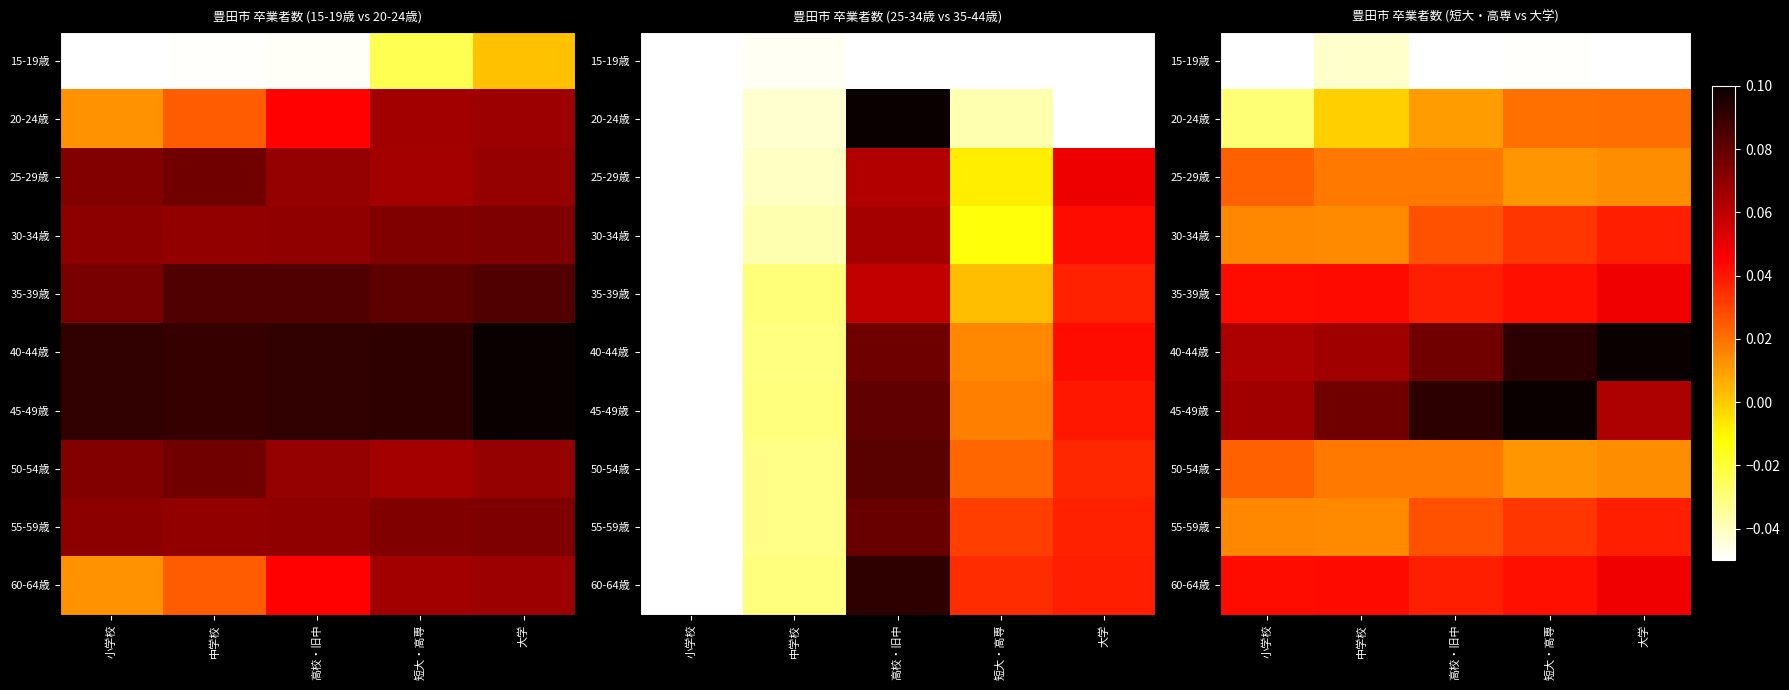

Which has a higher value, 中学校 or 小学校?

中学校